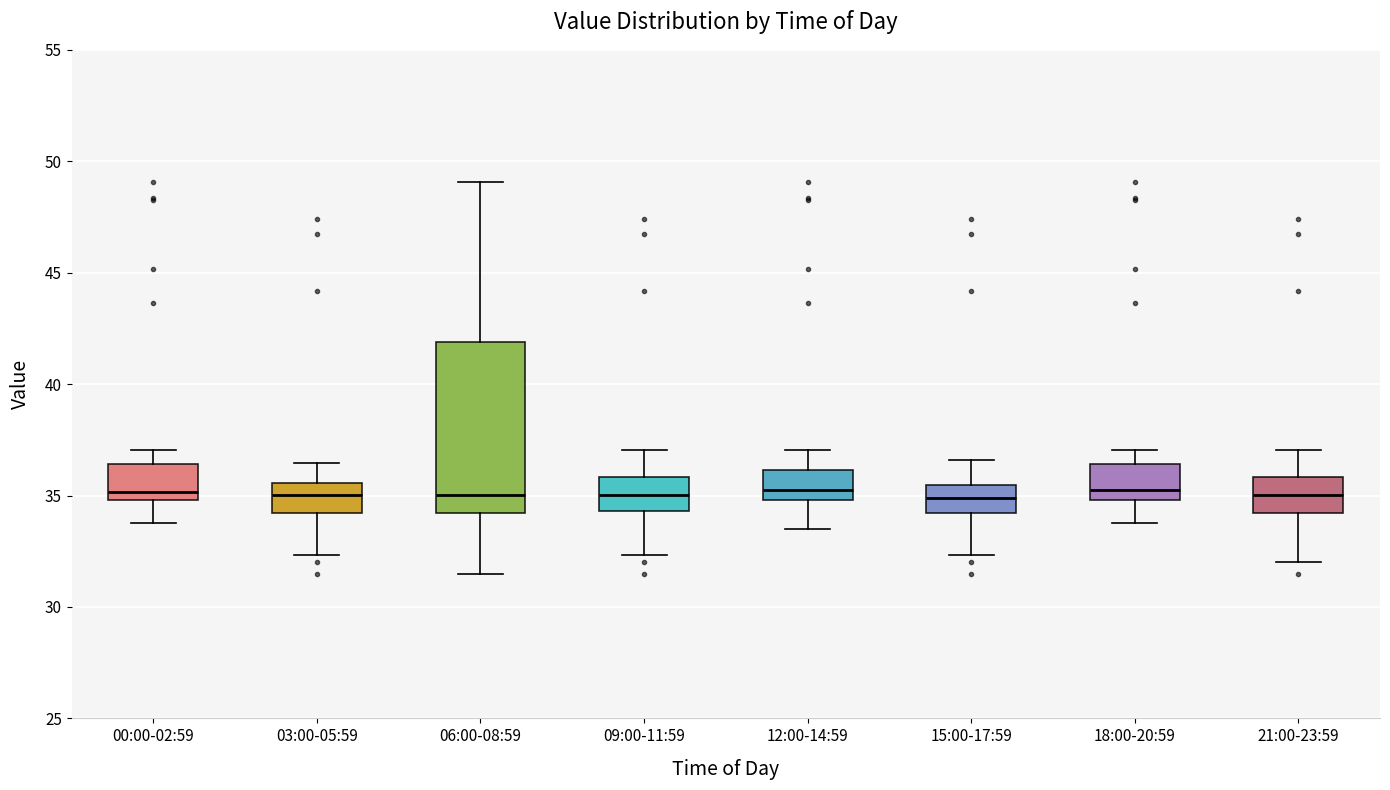

Reading left to right, transcribe this box plot: for each box, give where its median line is, the range the box spans, and where its two whiskers end, as read against the y-axis. The values are not printed on the chart, so give them approximately, as read against the axis.

00:00-02:59: median 35.0 (just above the box's lower edge), box 35.0 to 36.5, whiskers 34.0 to 37.0
03:00-05:59: median 35.0, box 34.0 to 35.5, whiskers 32.5 to 36.5
06:00-08:59: median 35.0, box 34.0 to 42.0, whiskers 31.5 to 49.0
09:00-11:59: median 35.0, box 34.5 to 36.0, whiskers 32.5 to 37.0
12:00-14:59: median 35.0 (just above the box's lower edge), box 35.0 to 36.0, whiskers 33.5 to 37.0
15:00-17:59: median 35.0, box 34.0 to 35.5, whiskers 32.5 to 36.5
18:00-20:59: median 35.0 (just above the box's lower edge), box 35.0 to 36.5, whiskers 34.0 to 37.0
21:00-23:59: median 35.0, box 34.0 to 36.0, whiskers 32.0 to 37.0